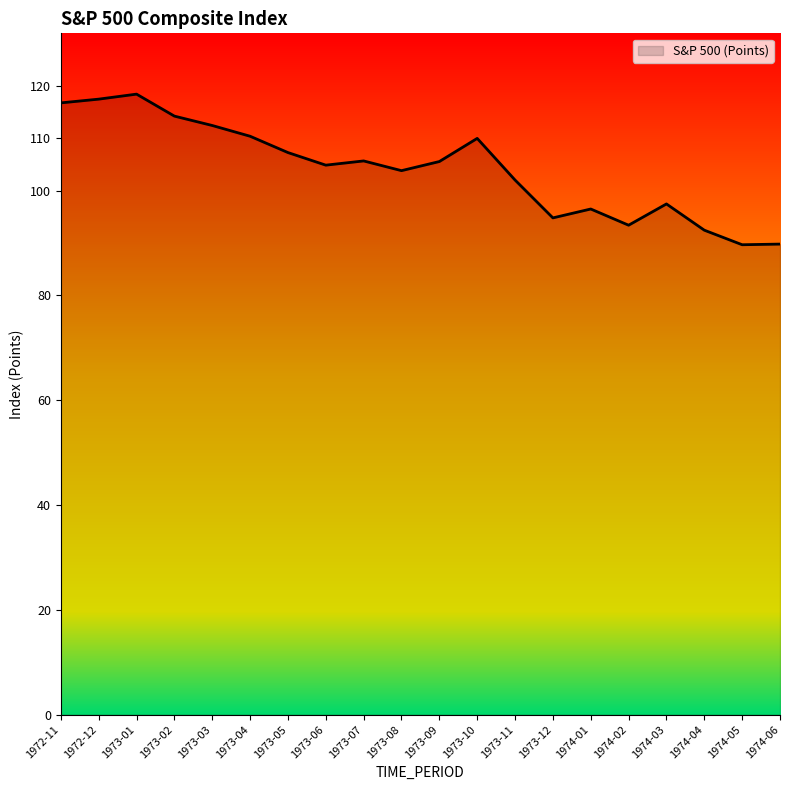

True or false: the data shows 93.4 at 1974-02.

True